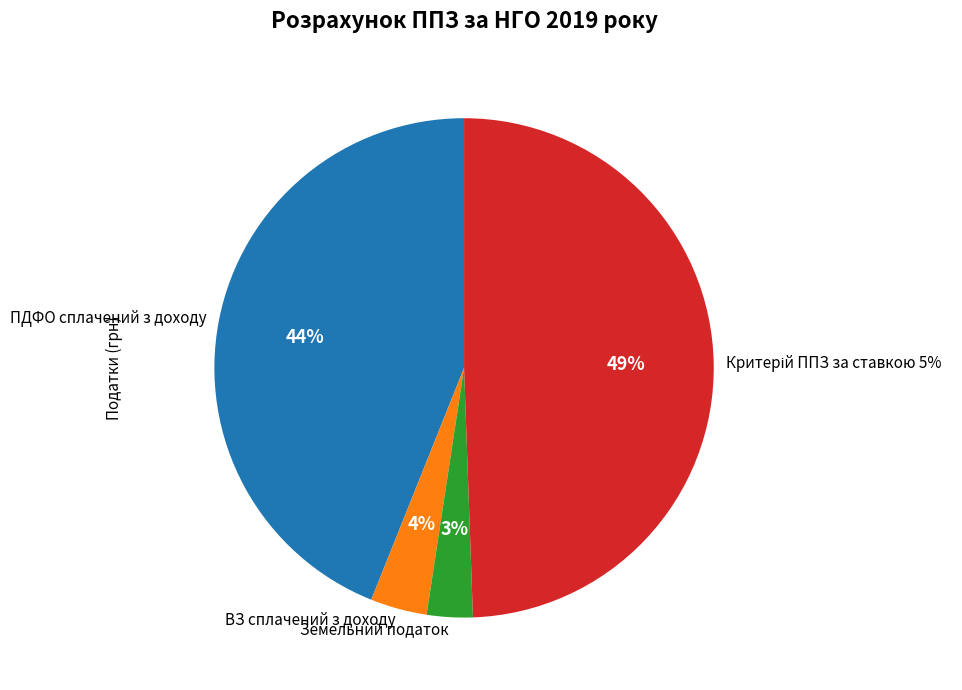

The Земельний податок slice represents 1% of the pie. True or false?

False